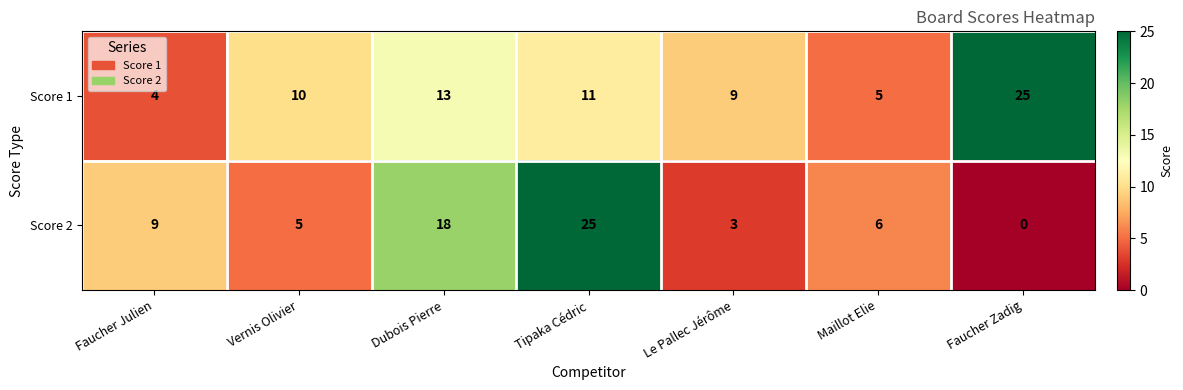

Which series has the largest total across all categories?

Score 1